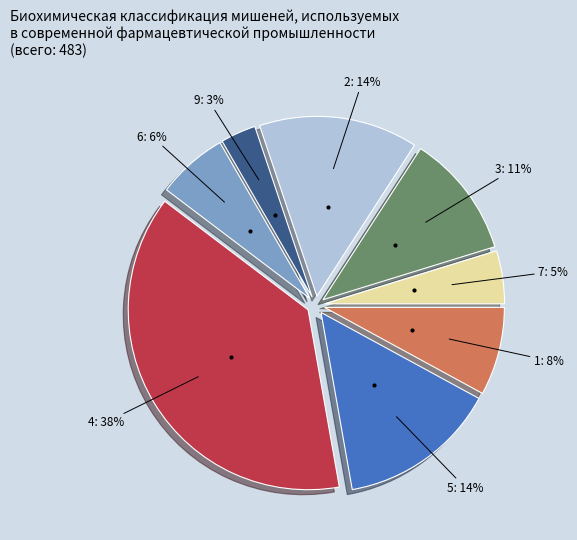

To the nearest percent, what is the difference between the largest and smallest slice percentages?

35%